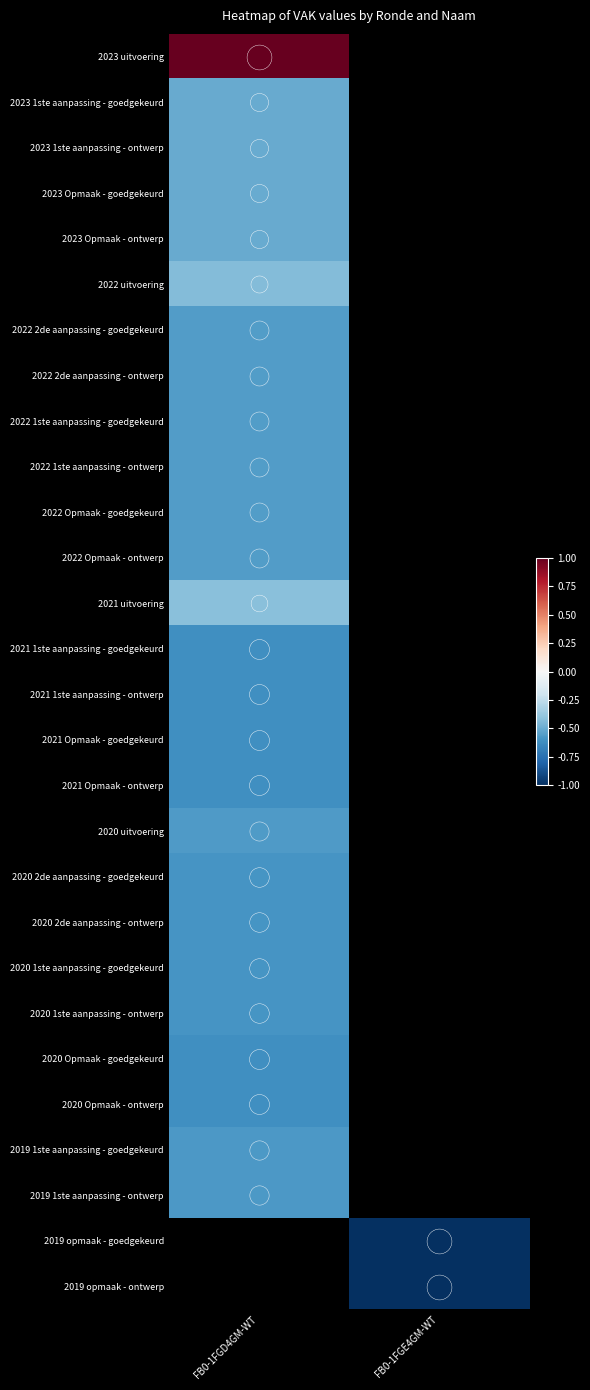

How many negative values does the 2019 1ste aanpassing - ontwerp series have?

1